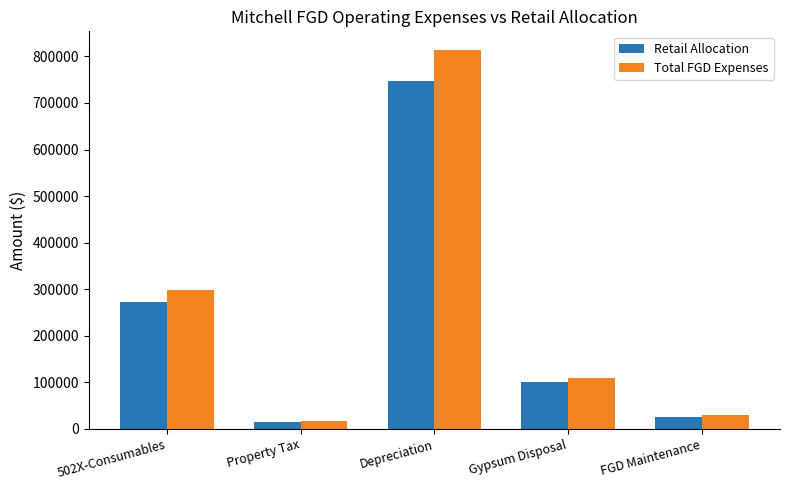

What is the value of the Total FGD Expenses bar at the 3rd from the left?

813166.0